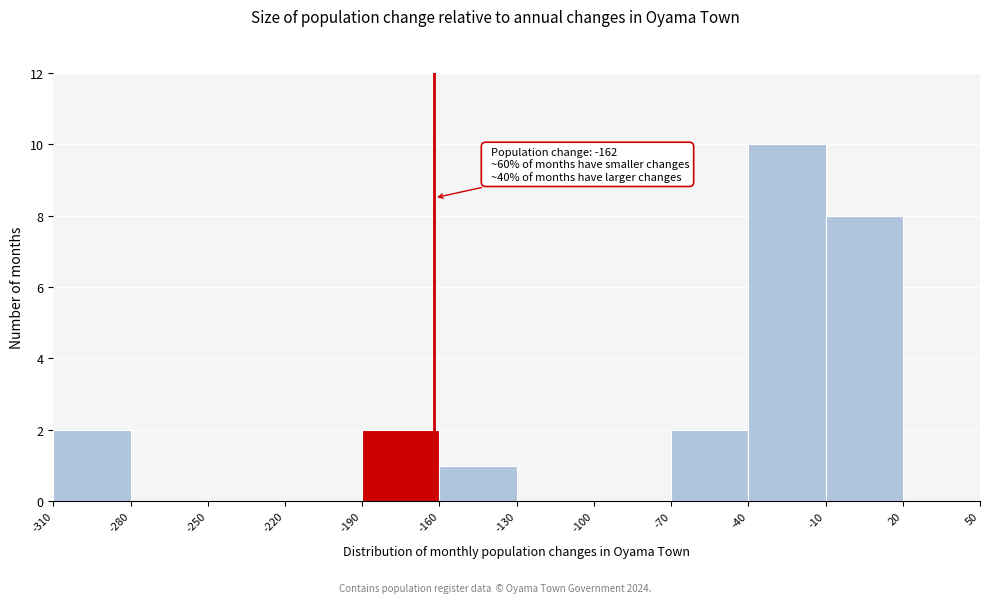

Which range on the x-axis has the tallest bar?

-40 to -10